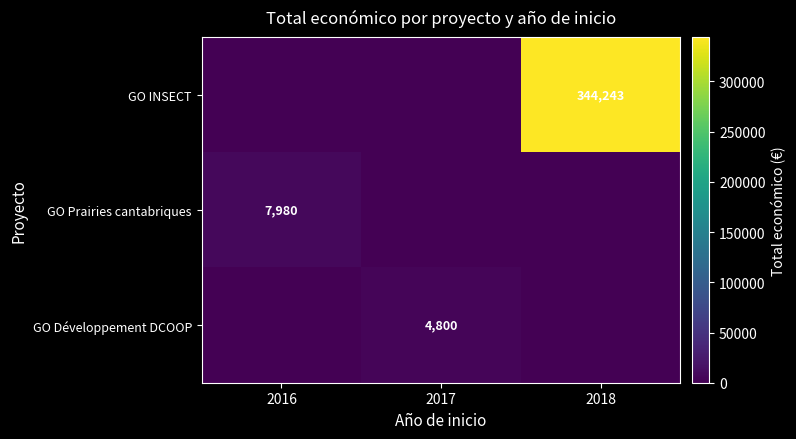

Which label corresponds to the largest value in the chart?

2018